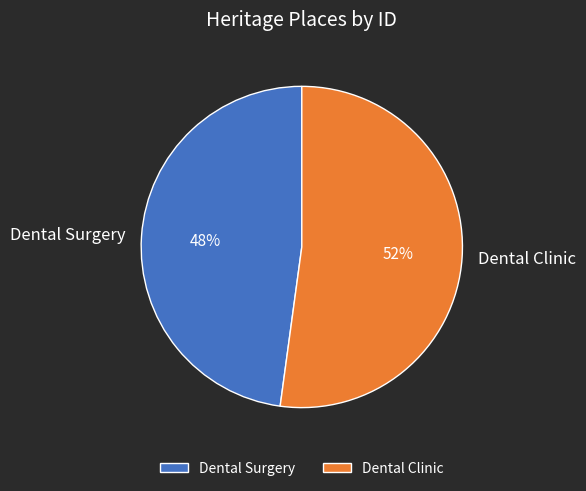

Which has a higher value, Dental Surgery or Dental Clinic?

Dental Clinic